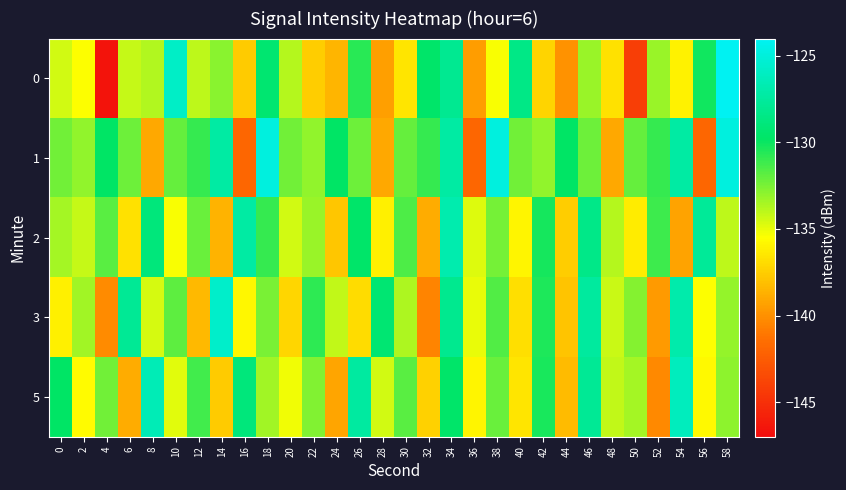

Reading left to right, extract all data points from this chart.

0: 0=-134.4	2=-135.4	4=-146.6	6=-134.2	8=-133.7	10=-125.9	12=-134.0	14=-132.9	16=-137.7	18=-129.3	20=-133.8	22=-137.5	24=-138.5	26=-130.7	28=-139.4	30=-136.6	32=-129.6	34=-128.0	36=-139.5	38=-135.3	40=-128.5	42=-137.2	44=-140.0	46=-133.2	48=-136.7	50=-144.2	52=-133.2	54=-136.0	56=-130.2	58=-124.0
1: 0=-132.3	2=-133.0	4=-129.8	6=-132.2	8=-139.0	10=-132.1	12=-130.9	14=-127.3	16=-141.9	18=-124.9	20=-132.3	22=-133.0	24=-129.8	26=-132.2	28=-139.0	30=-132.1	32=-130.9	34=-127.3	36=-141.9	38=-124.9	40=-132.3	42=-133.0	44=-129.8	46=-132.2	48=-139.0	50=-132.1	52=-130.9	54=-127.3	56=-141.9	58=-124.9
2: 0=-133.5	2=-134.2	4=-131.8	6=-136.7	8=-128.9	10=-135.4	12=-132.1	14=-138.6	16=-127.3	18=-131.0	20=-134.5	22=-133.2	24=-137.8	26=-129.6	28=-136.1	30=-131.5	32=-138.9	34=-126.8	36=-134.7	38=-132.4	40=-135.9	42=-130.2	44=-137.5	46=-128.4	48=-133.8	50=-136.3	52=-131.1	54=-139.2	56=-127.7	58=-134.0
3: 0=-136.1	2=-133.4	4=-140.2	6=-127.8	8=-134.6	10=-131.9	12=-138.3	14=-125.7	16=-135.8	18=-132.5	20=-137.2	22=-130.8	24=-134.1	26=-136.9	28=-129.3	30=-133.7	32=-140.5	34=-128.1	36=-135.0	38=-131.6	40=-136.8	42=-130.4	44=-137.9	46=-127.5	48=-134.3	50=-132.8	52=-139.6	54=-126.9	56=-135.5	58=-133.1
5: 0=-129.8	2=-135.6	4=-132.3	6=-138.9	8=-126.5	10=-134.8	12=-131.2	14=-137.6	16=-128.9	18=-133.4	20=-135.2	22=-132.7	24=-139.1	26=-127.4	28=-134.5	30=-131.8	32=-137.3	34=-129.6	36=-135.9	38=-132.1	40=-136.5	42=-130.3	44=-138.2	46=-127.8	48=-134.1	50=-133.5	52=-140.3	54=-126.2	56=-135.7	58=-132.9